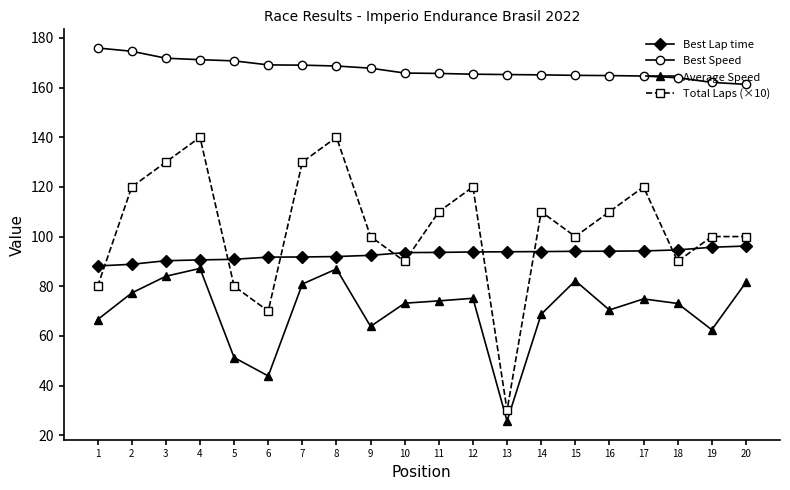

The Total Laps (×10) series shows 152.7 at 9. True or false?

False